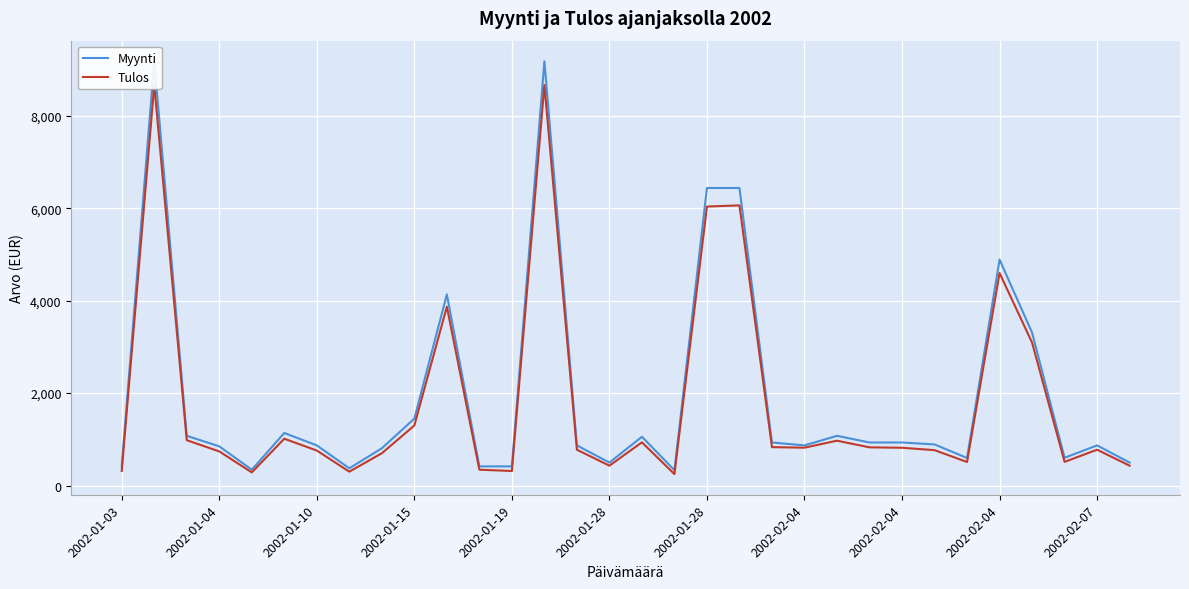

Which has a higher value, 19 or 29?

19